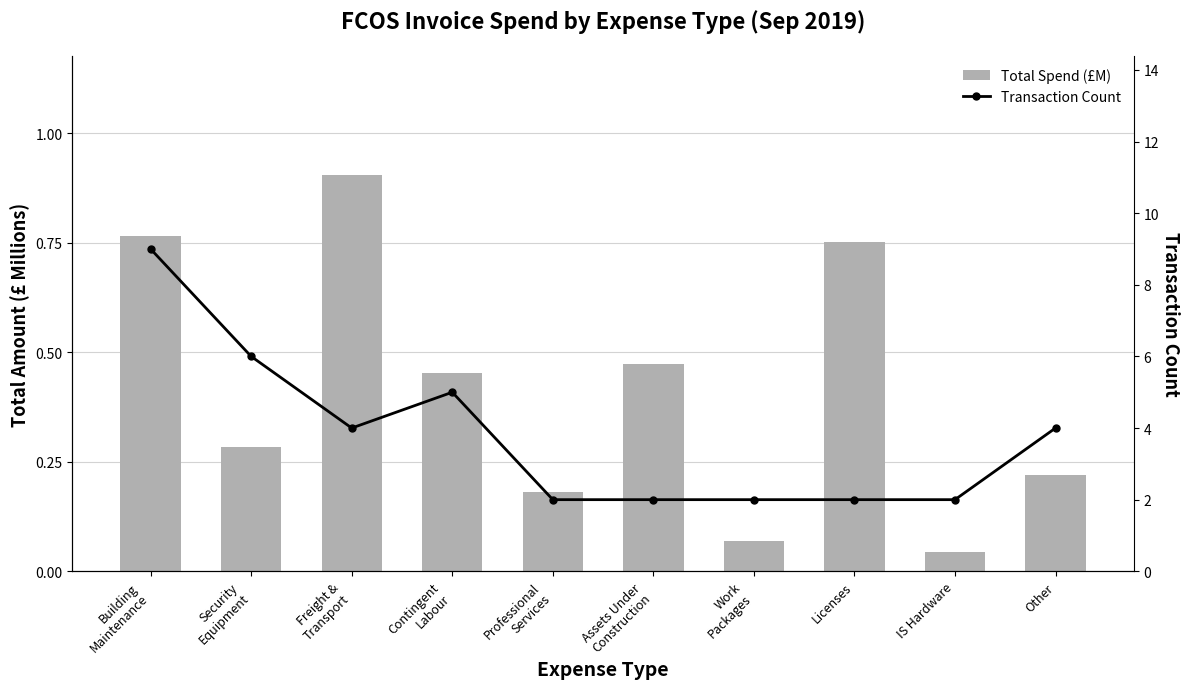

Is the value of Transaction Count at Security
Equipment greater than the value of Total Spend (£M) at Security
Equipment?

Yes